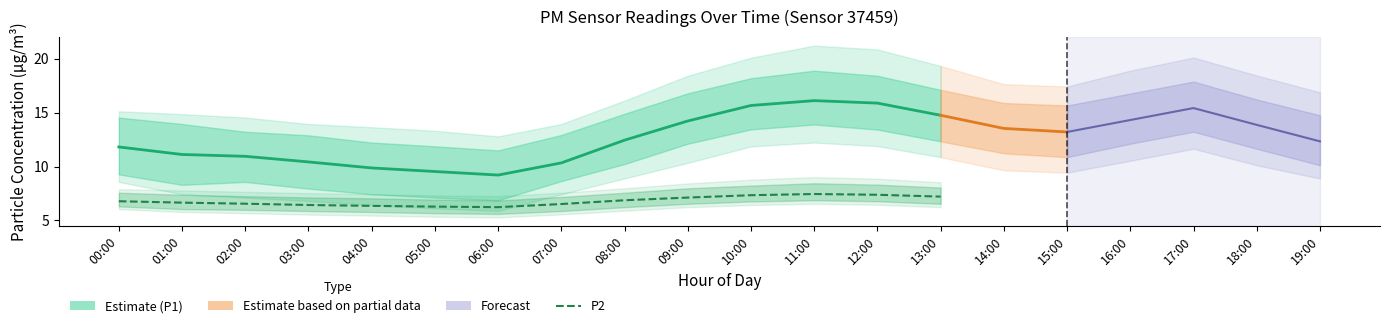

True or false: P2 and P1 intersect in this chart.

False